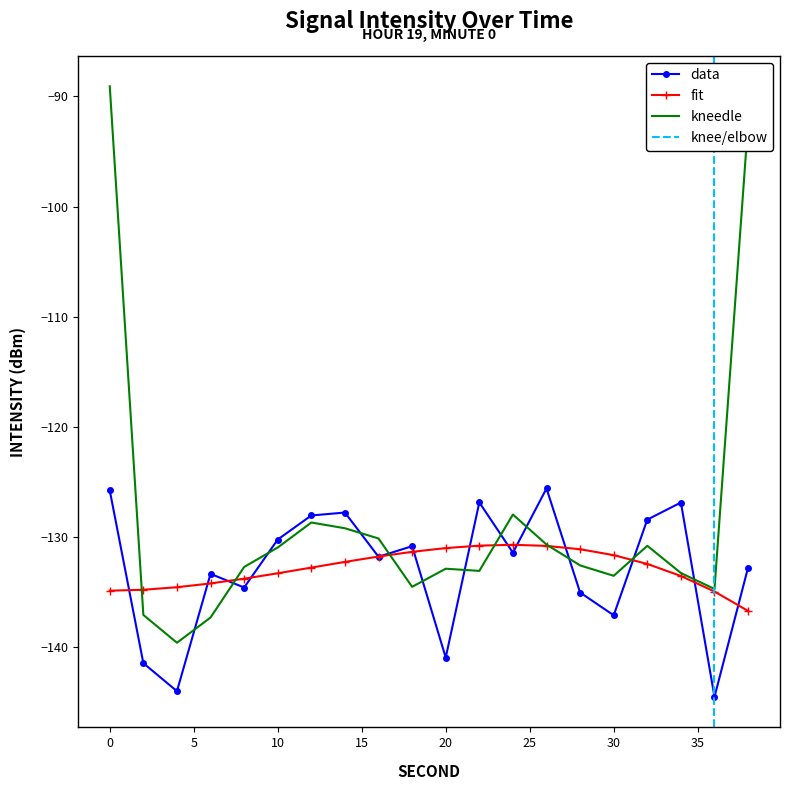

What is the difference between the second values at 26 and 20?

6.0